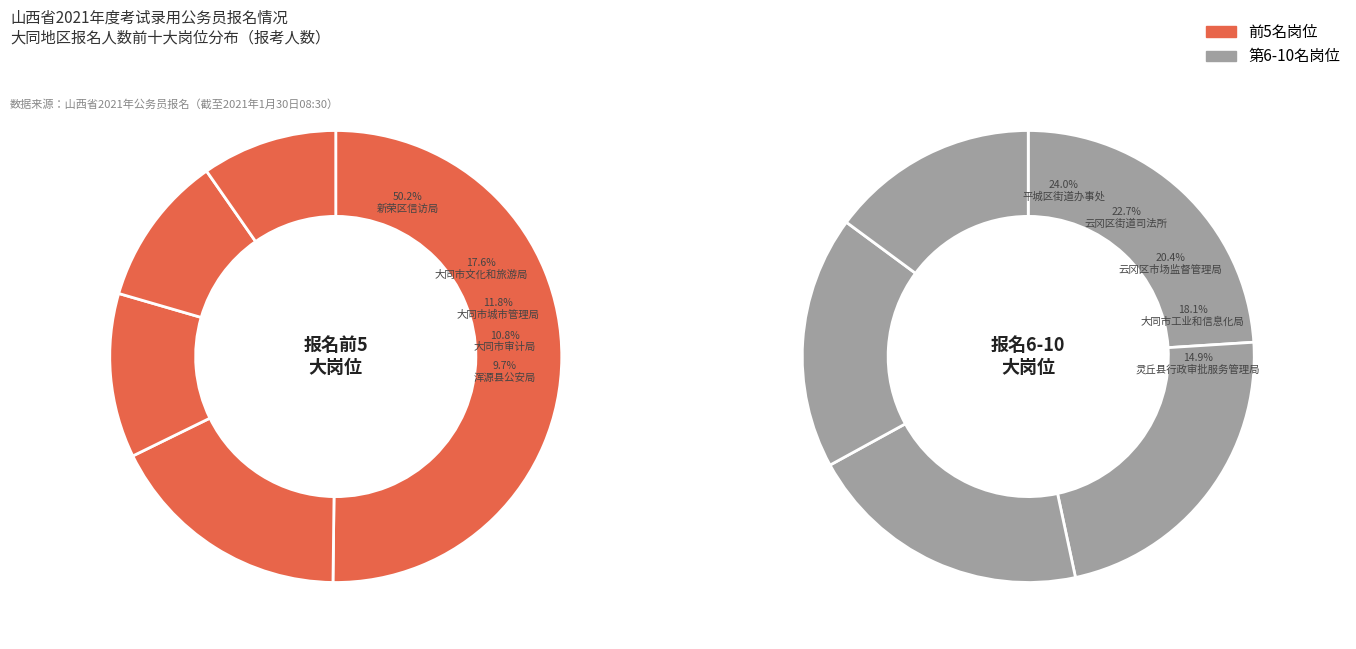

Which category has the smallest portion of the pie?

灵丘县行政审批服务管理局